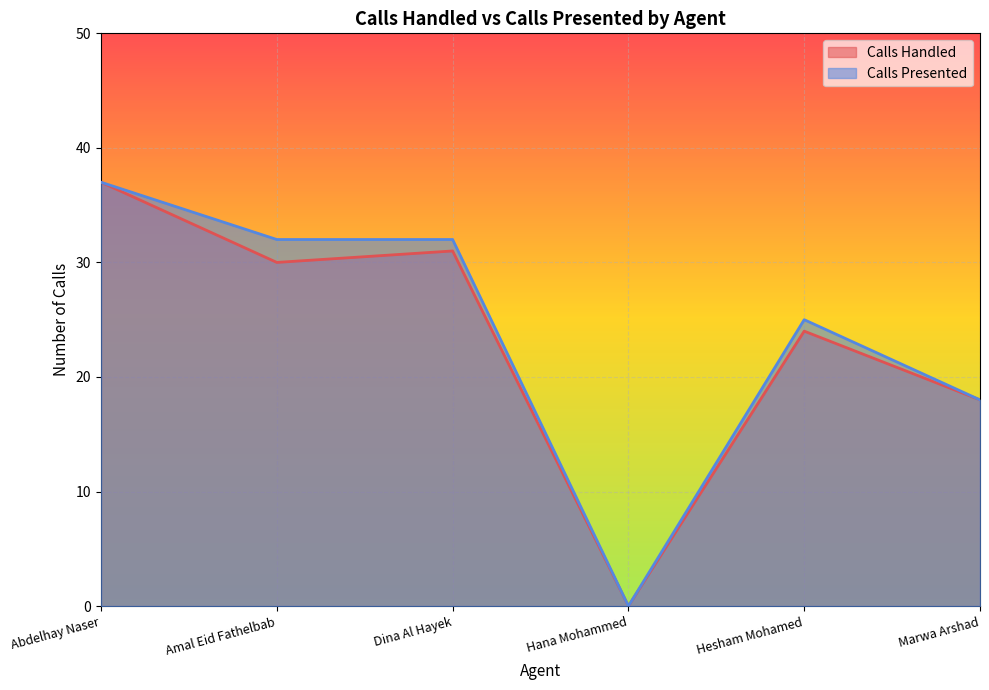

What is the maximum value shown in the chart?

37